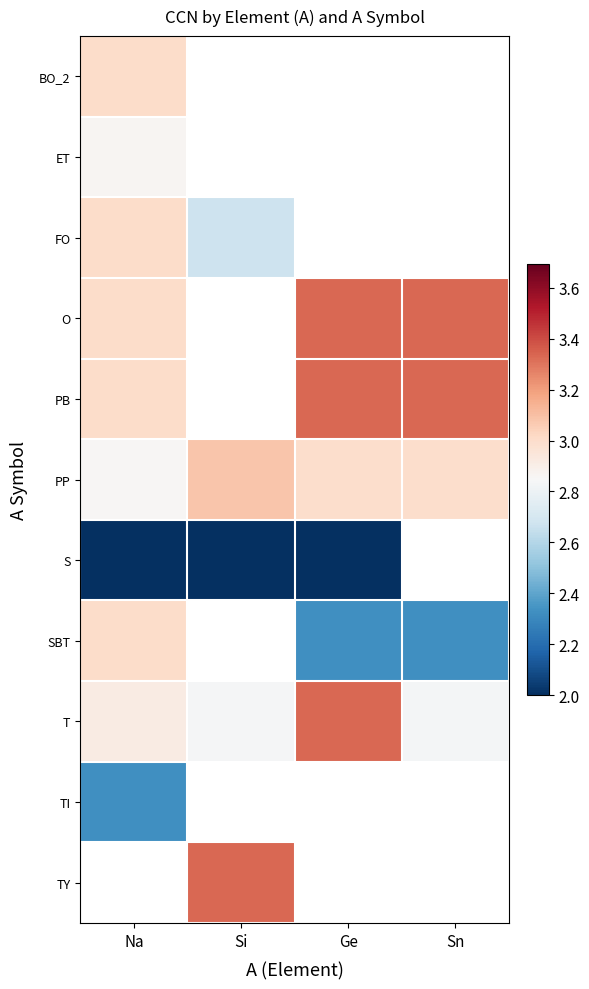

Is the value of TY at Sn greater than the value of BO_2 at Na?

No